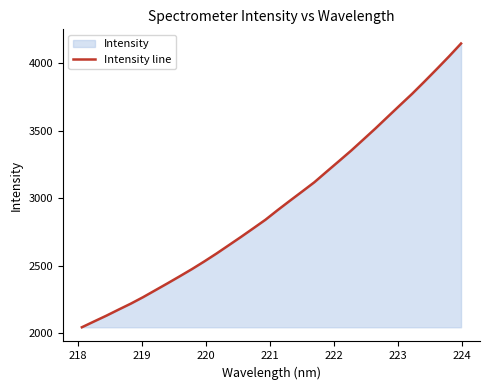

What is the difference between the maximum and minimum values?

2100.7